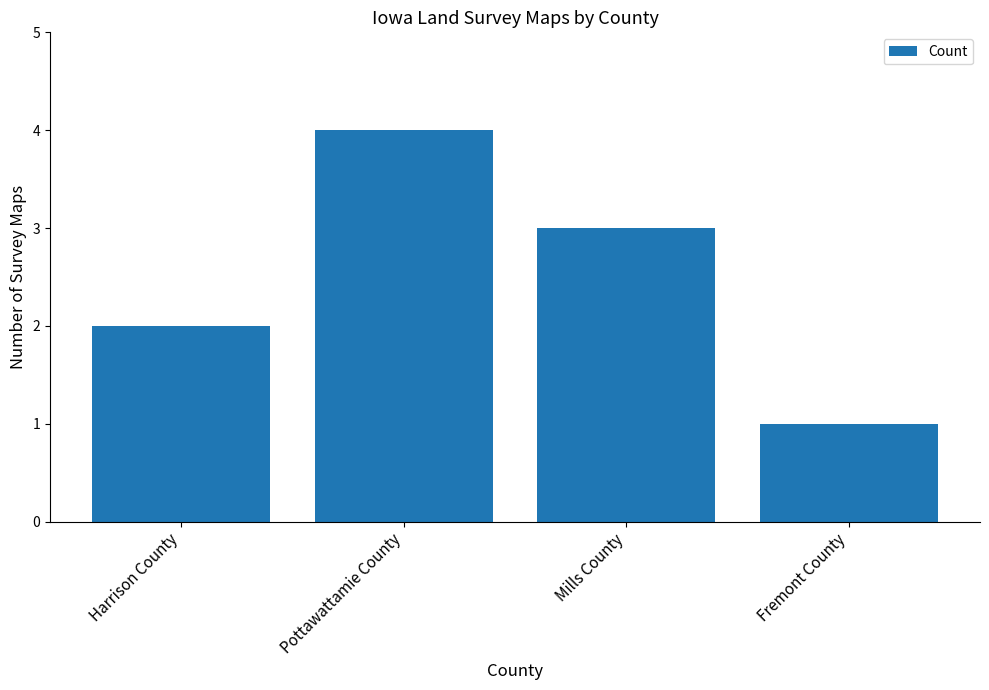

How many distinct data groups are displayed?

1